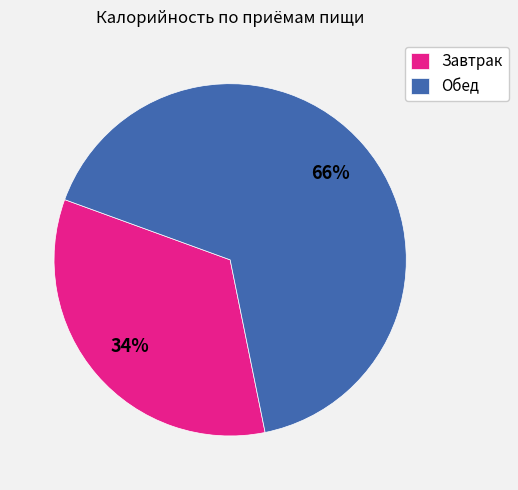

Is the sum of Обед and Завтрак greater than half?

Yes